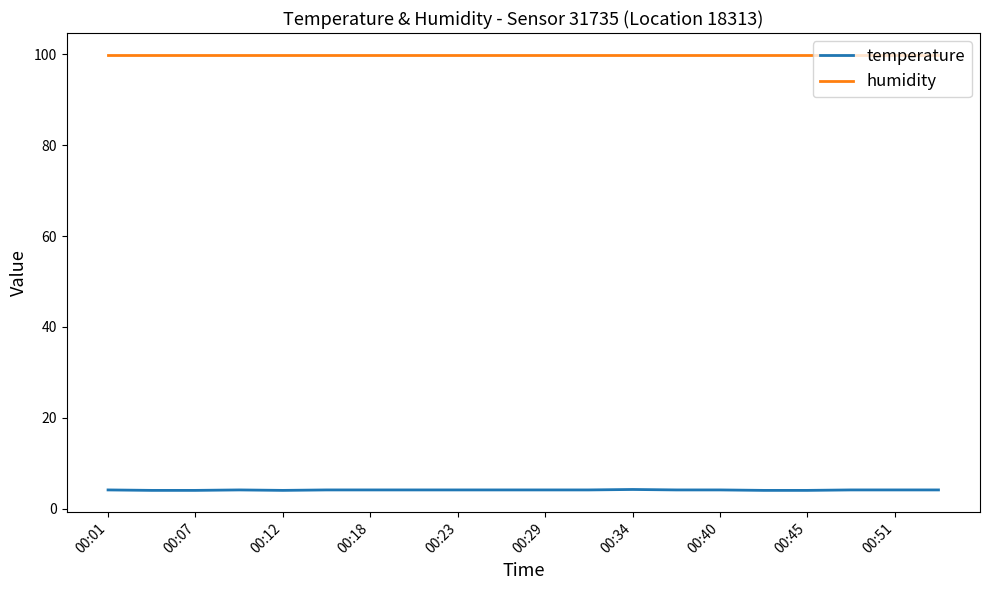

Is this an area chart (filled region under the line)?

No